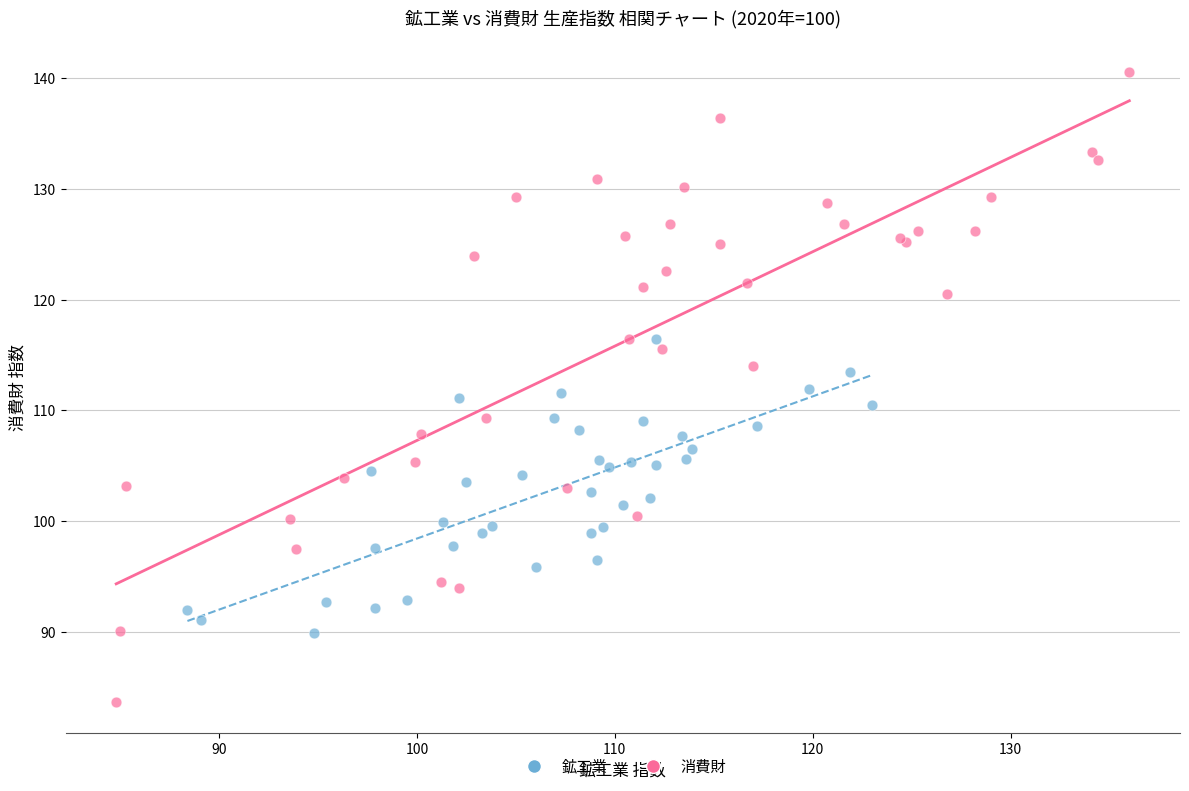

What are all the series names shown in the legend?

鉱工業, 消費財